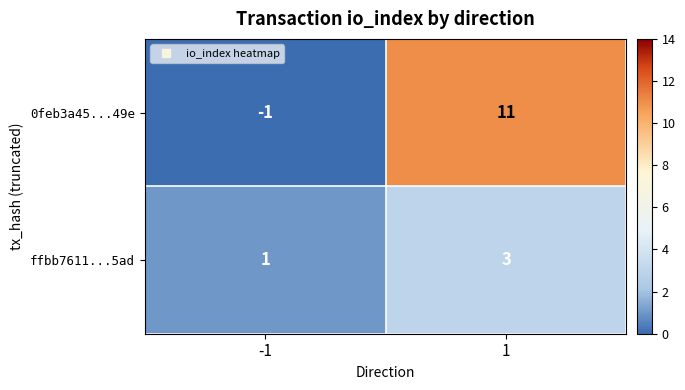

The value of ffbb7611...5ad at 1 is 4. True or false?

False